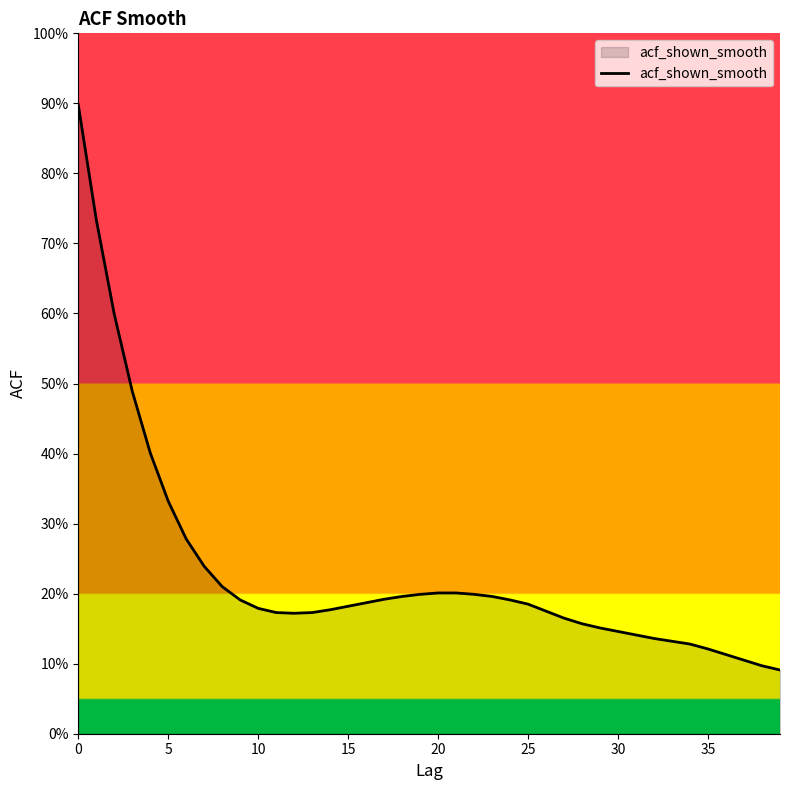

Is this an area chart (filled region under the line)?

Yes